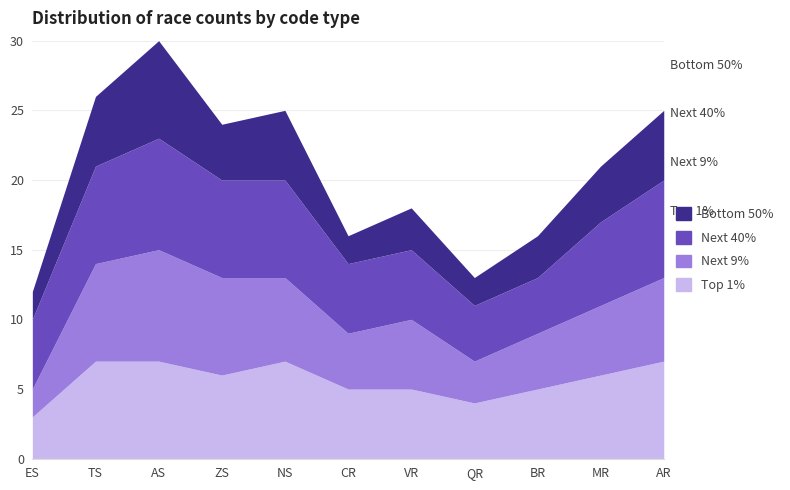

The value of Next 40% at ZS is 4. True or false?

False